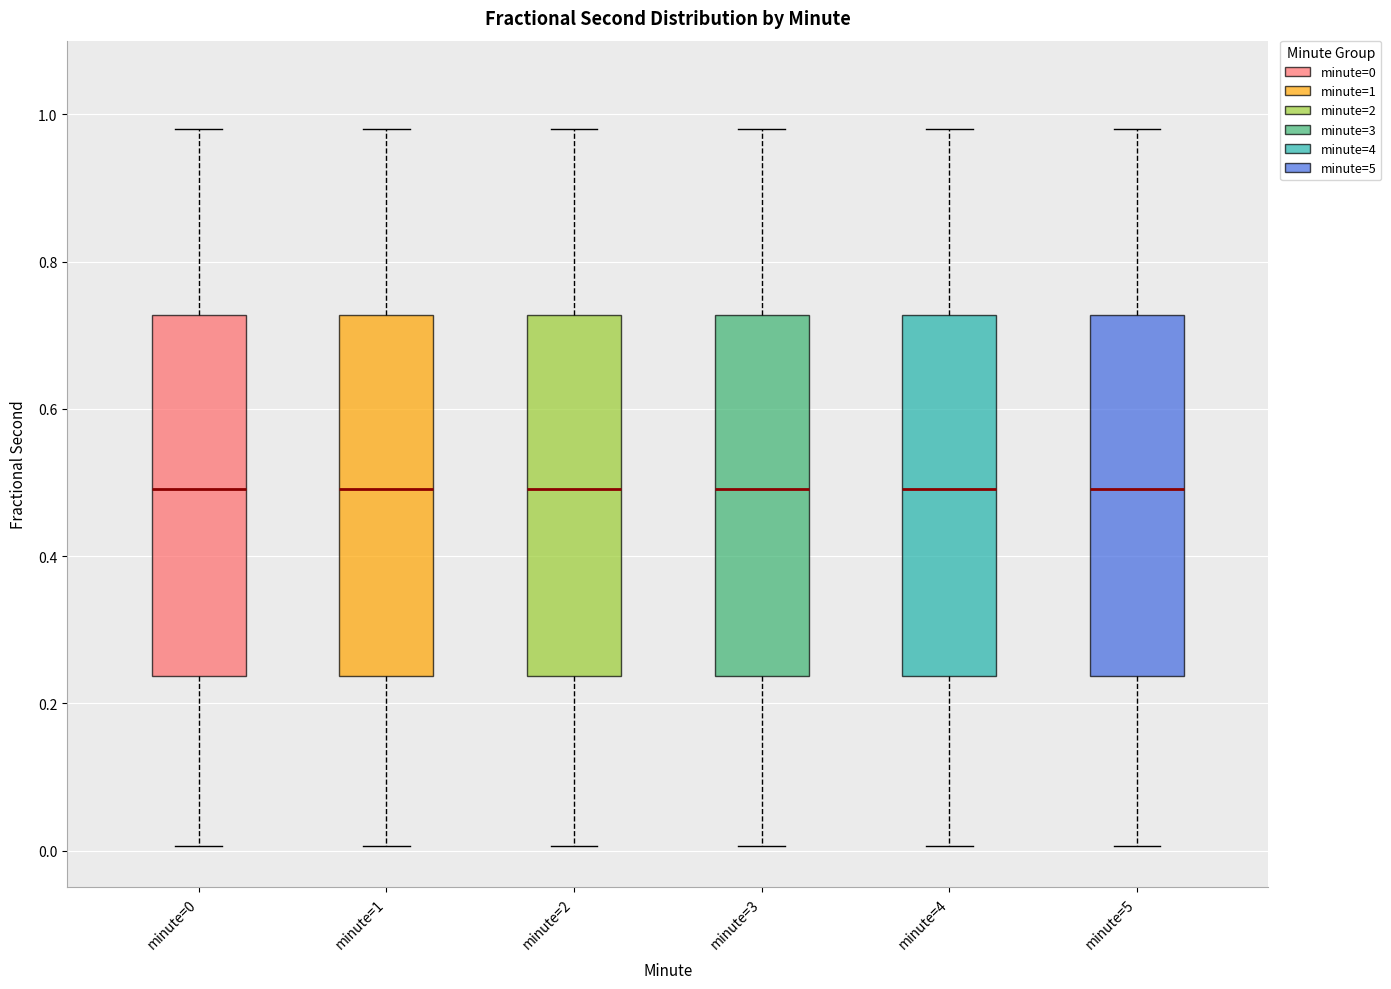

Reading left to right, transcribe this box plot: for each box, give where its median line is, the range the box spans, and where its two whiskers end, as read against the y-axis. The values are not printed on the chart, so give them approximately, as read against the axis.

minute=0: median 0.50, box 0.24 to 0.72, whiskers 0.00 to 0.98
minute=1: median 0.50, box 0.24 to 0.72, whiskers 0.00 to 0.98
minute=2: median 0.50, box 0.24 to 0.72, whiskers 0.00 to 0.98
minute=3: median 0.50, box 0.24 to 0.72, whiskers 0.00 to 0.98
minute=4: median 0.50, box 0.24 to 0.72, whiskers 0.00 to 0.98
minute=5: median 0.50, box 0.24 to 0.72, whiskers 0.00 to 0.98